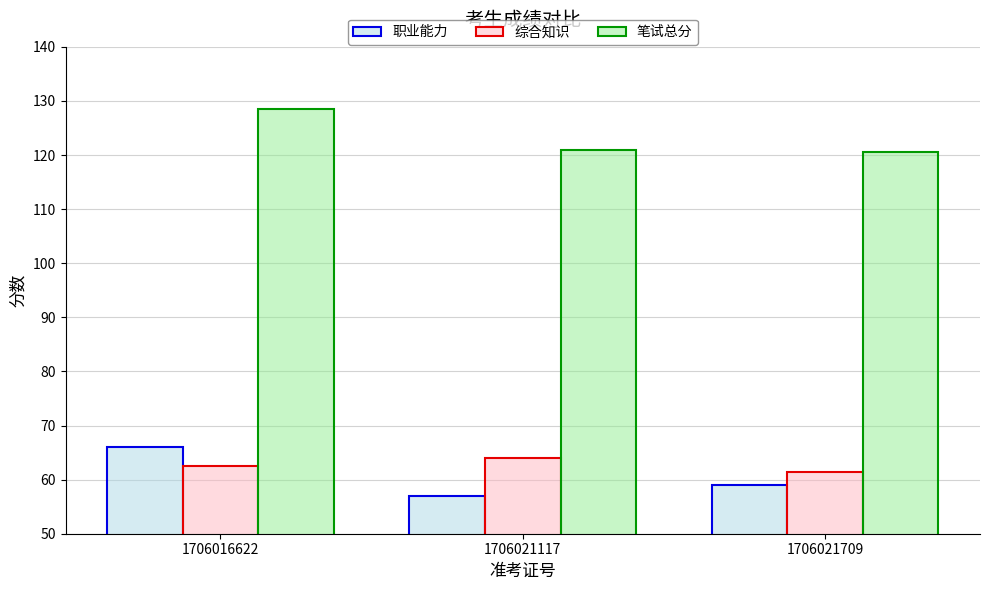

Reading right to left, what are all the values shown in this chart?

职业能力: 1706021709=59.0	1706021117=57.0	1706016622=66.0
综合知识: 1706021709=61.5	1706021117=64.0	1706016622=62.5
笔试总分: 1706021709=120.5	1706021117=121.0	1706016622=128.5